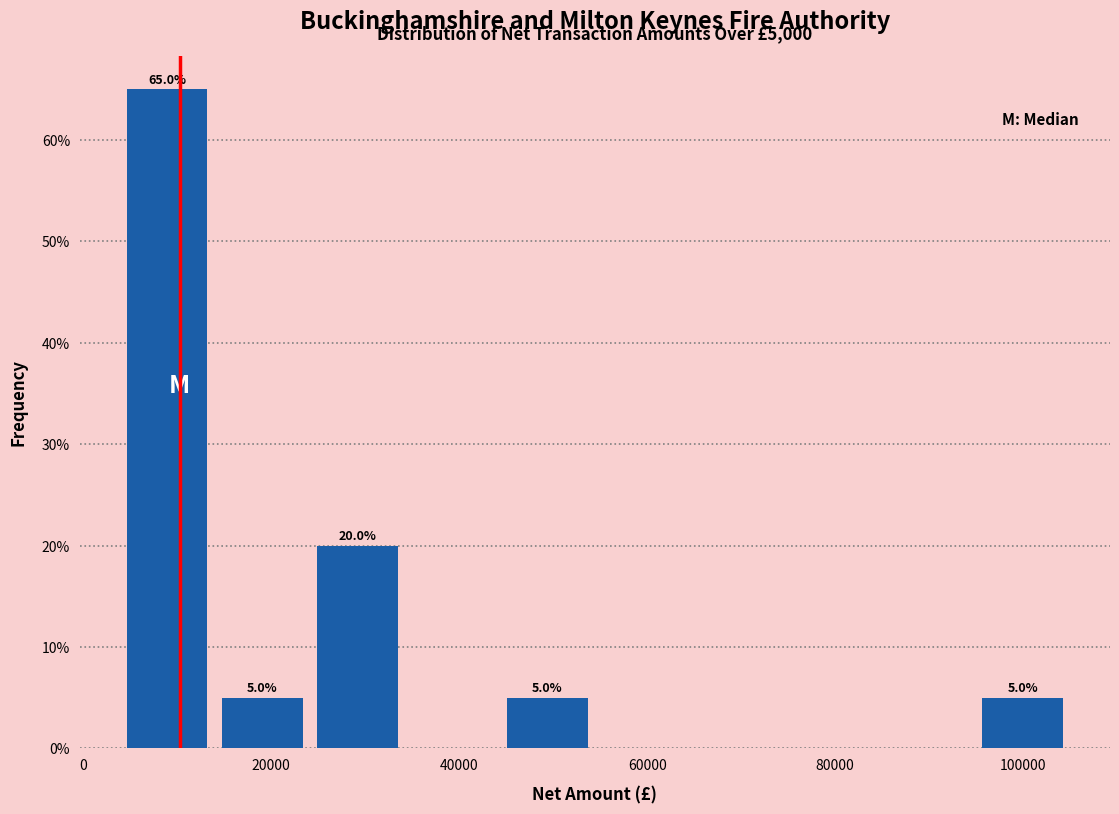

Over which range of the x-axis is the bar tallest?

4000 to 14000